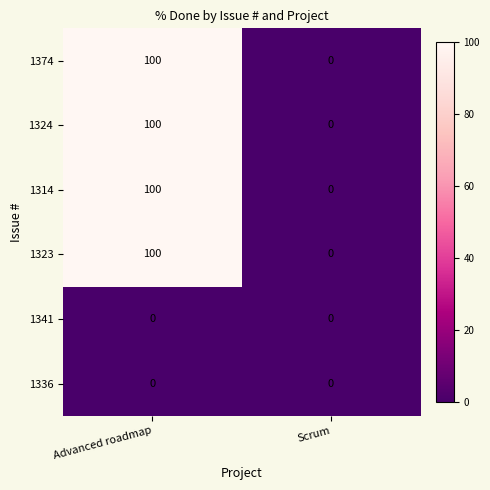

Reading left to right, what are all the values shown in this chart?

1374: 100	0
1324: 100	0
1314: 100	0
1323: 100	0
1341: 0	0
1336: 0	0